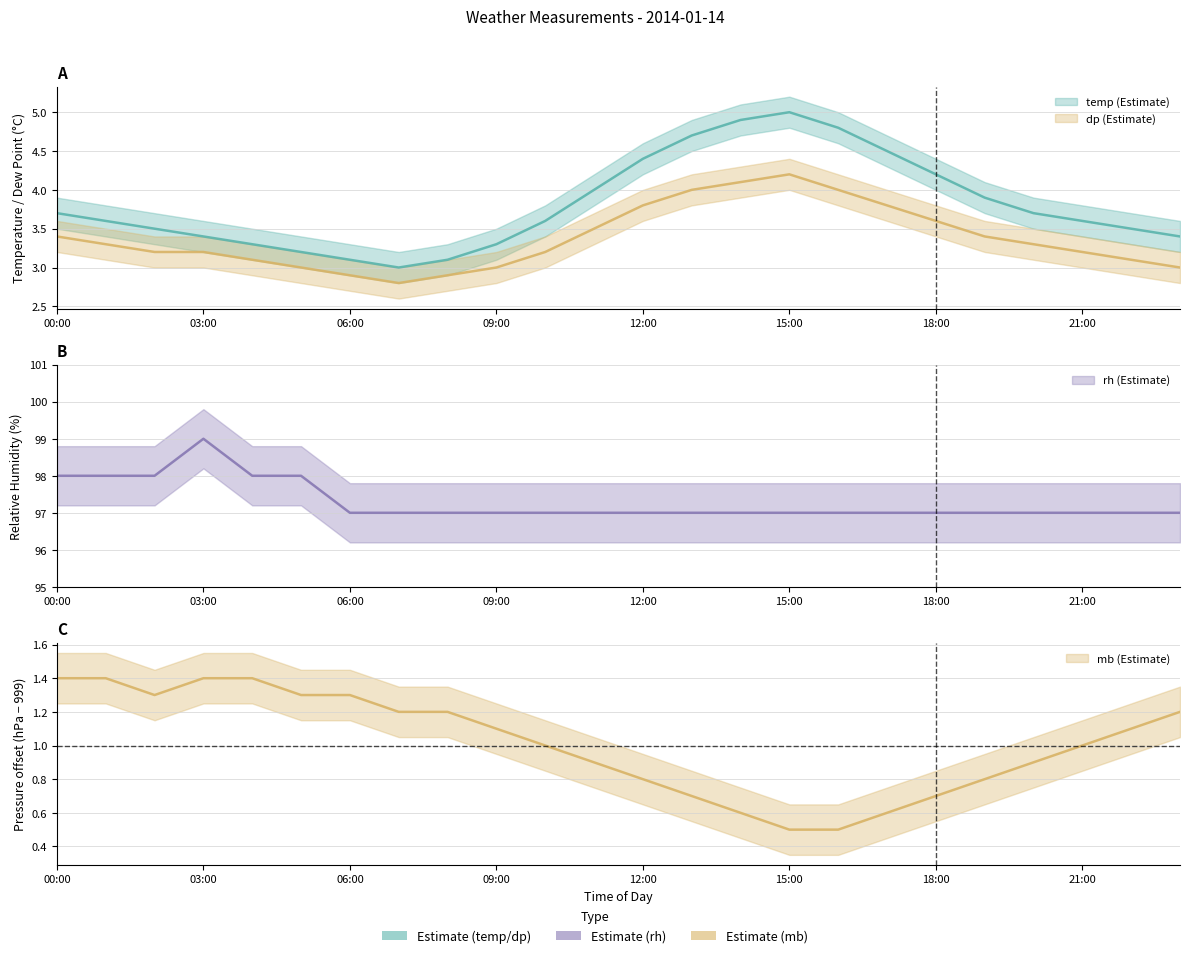

What is the spread (max minus min) of values at 20:00?

96.1